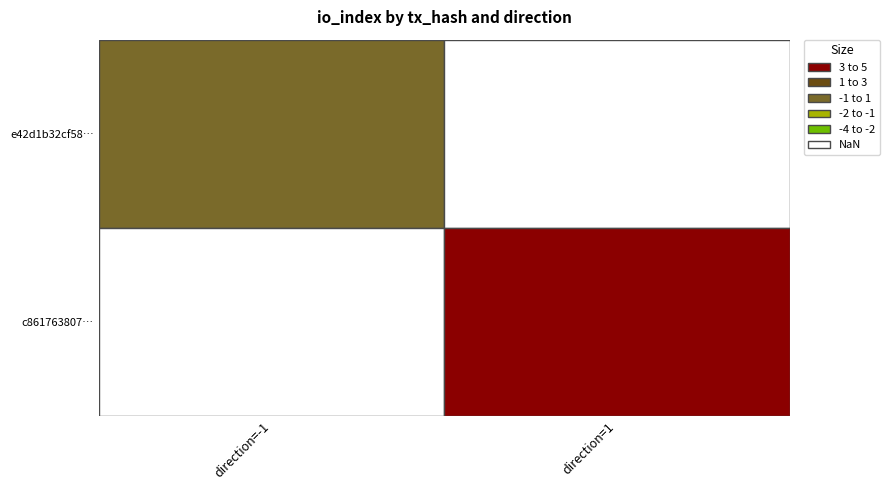

List the series in order of their overall mean, highest first.

c861763807623069ea15931860a74d8ae79b1fa…, e42d1b32cf58a52208789ddef8876f674cef7ee…